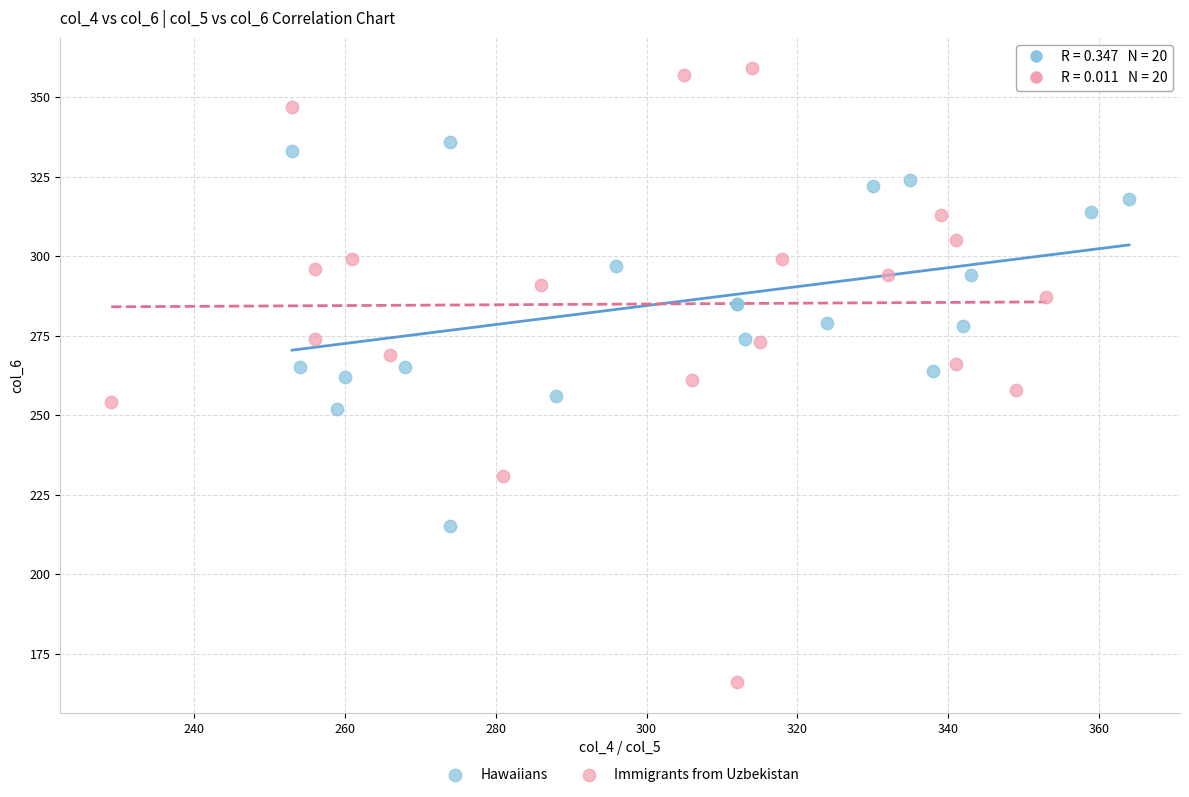

Which series has the largest Y range (max minus min)?

Immigrants from Uzbekistan